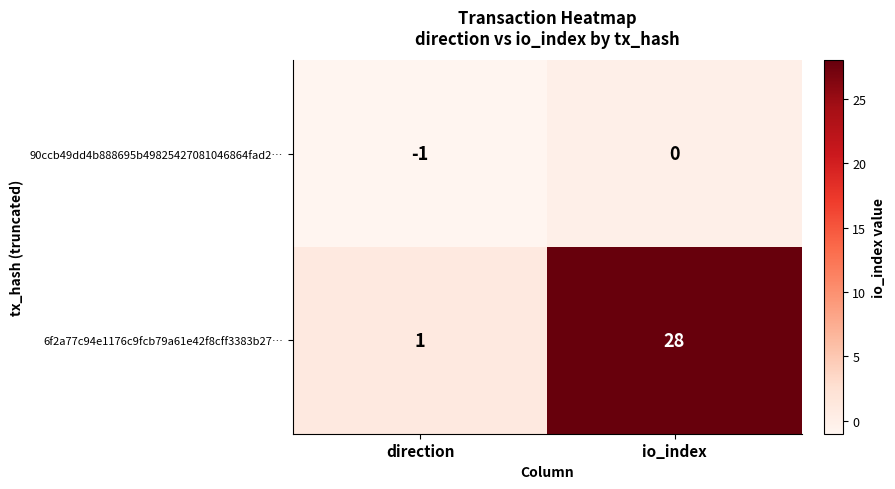

What is the difference between the 6f2a77c94e1176c9fcb79a61e42f8cff3383b27… values at direction and io_index?

27